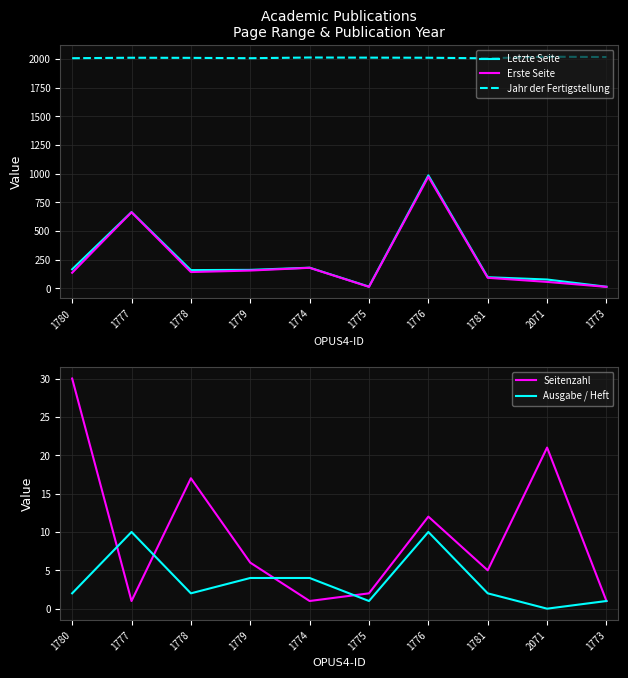

What are all the series names shown in the legend?

Letzte Seite, Erste Seite, Jahr der Fertigstellung, Seitenzahl, Ausgabe / Heft